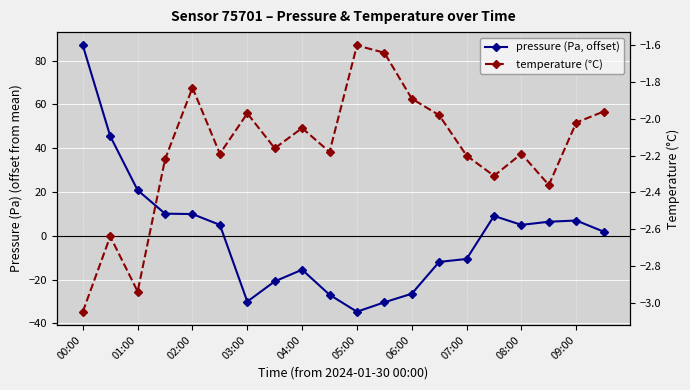

What is the minimum value shown in the chart?

-34.7